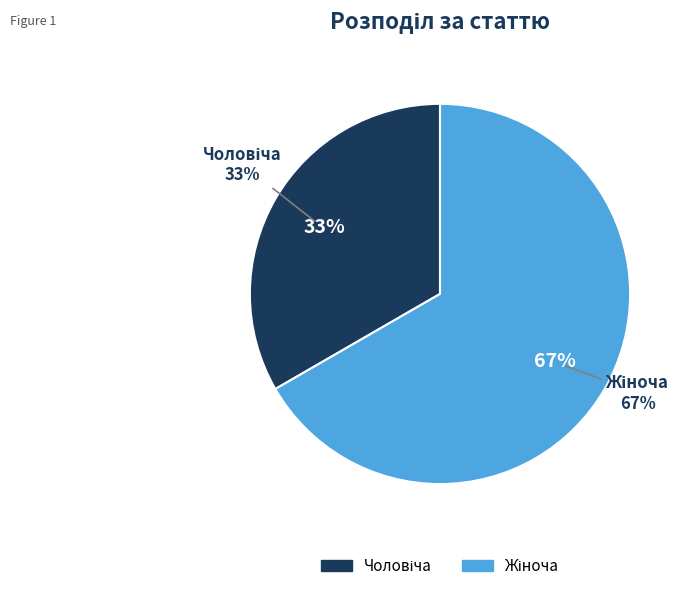

What is the total percentage of Чоловіча and Жіноча?

100.0%